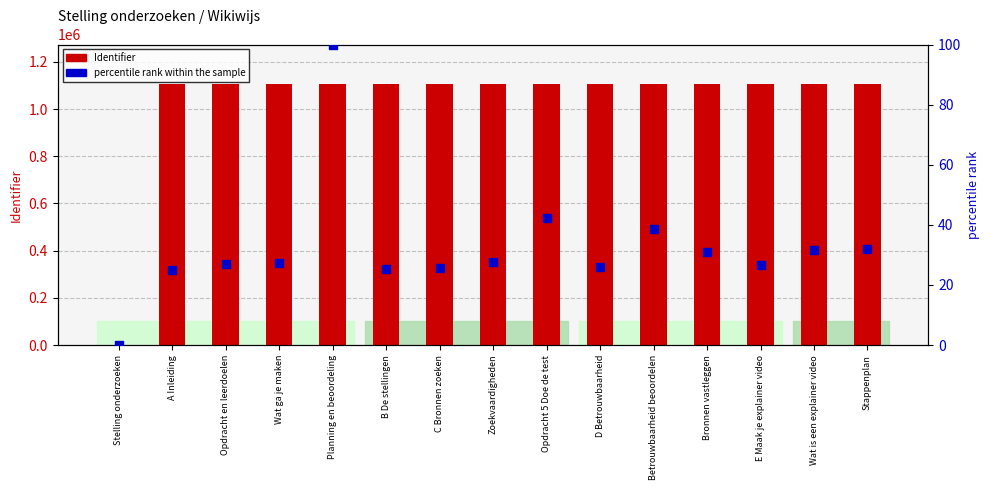

Is the value of percentile rank within the sample at D Betrouwbaarheid greater than the value of Identifier at Wat ga je maken?

No